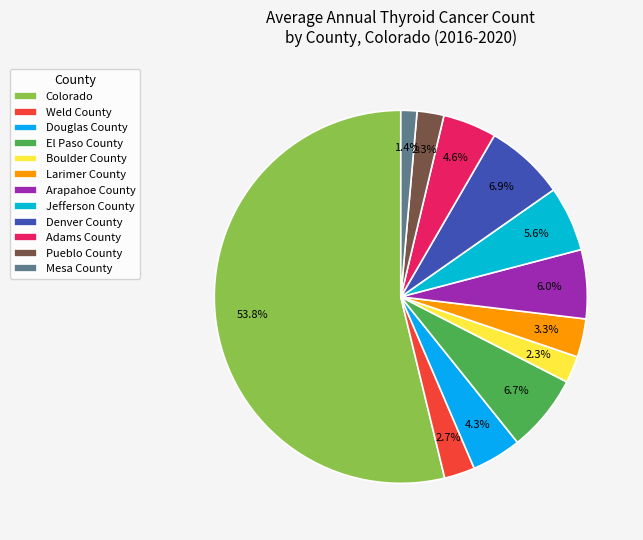

Which has a higher value, Jefferson County or El Paso County?

El Paso County